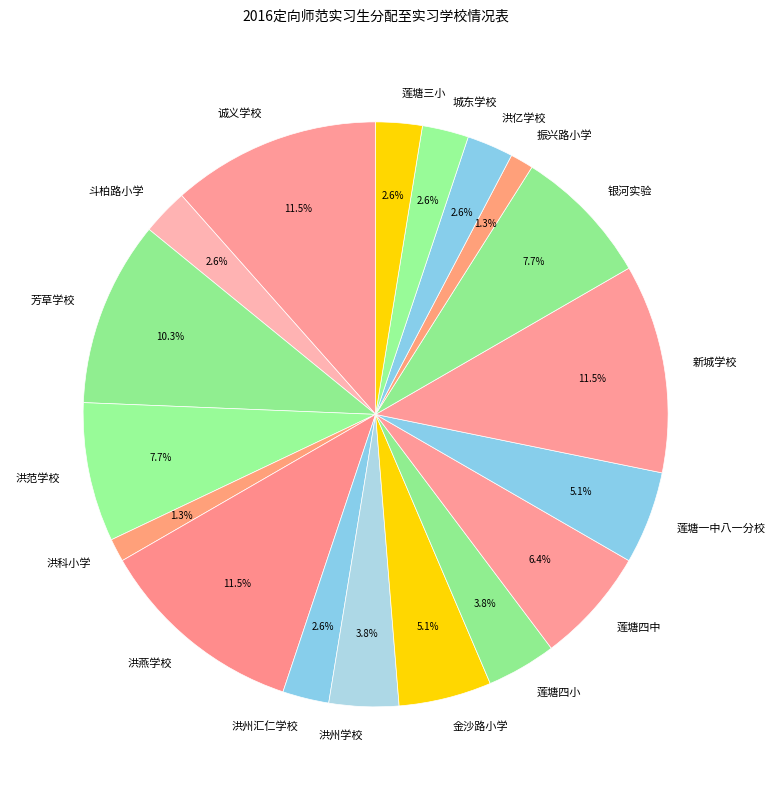

Between 斗柏路小学 and 新城学校, which is larger?

新城学校